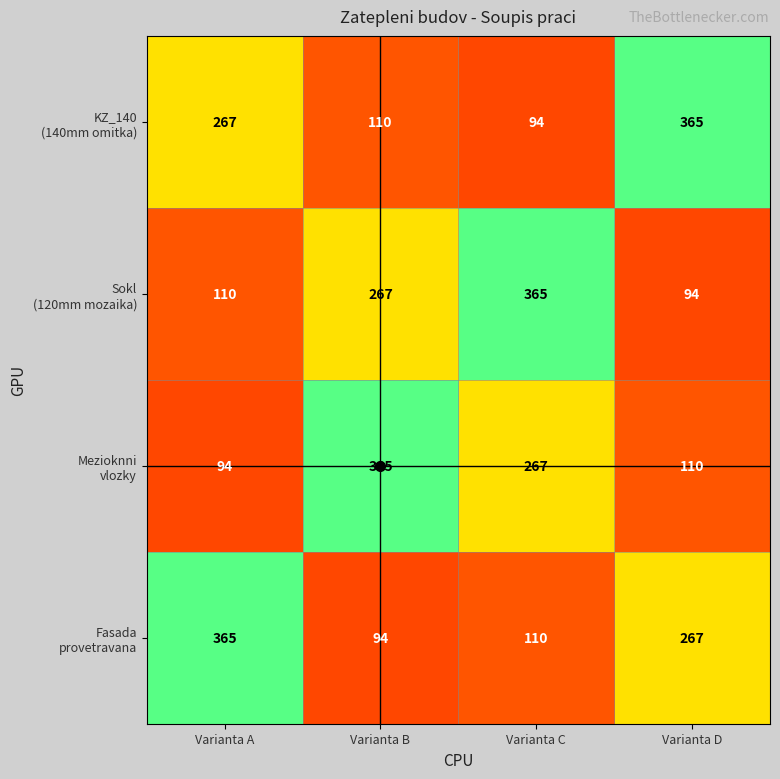

What is the spread (max minus min) of values at Varianta A?

271